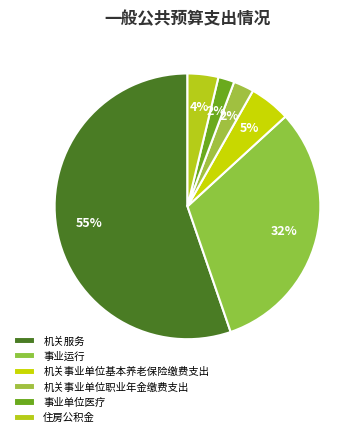

What percentage is NOT represented by 事业运行?

68.5%